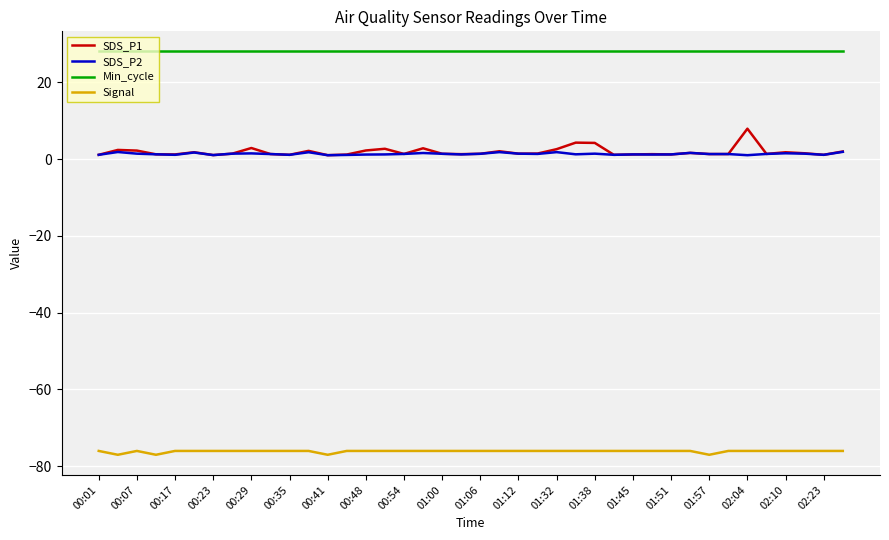

True or false: Signal and Min_cycle cross at least once.

False